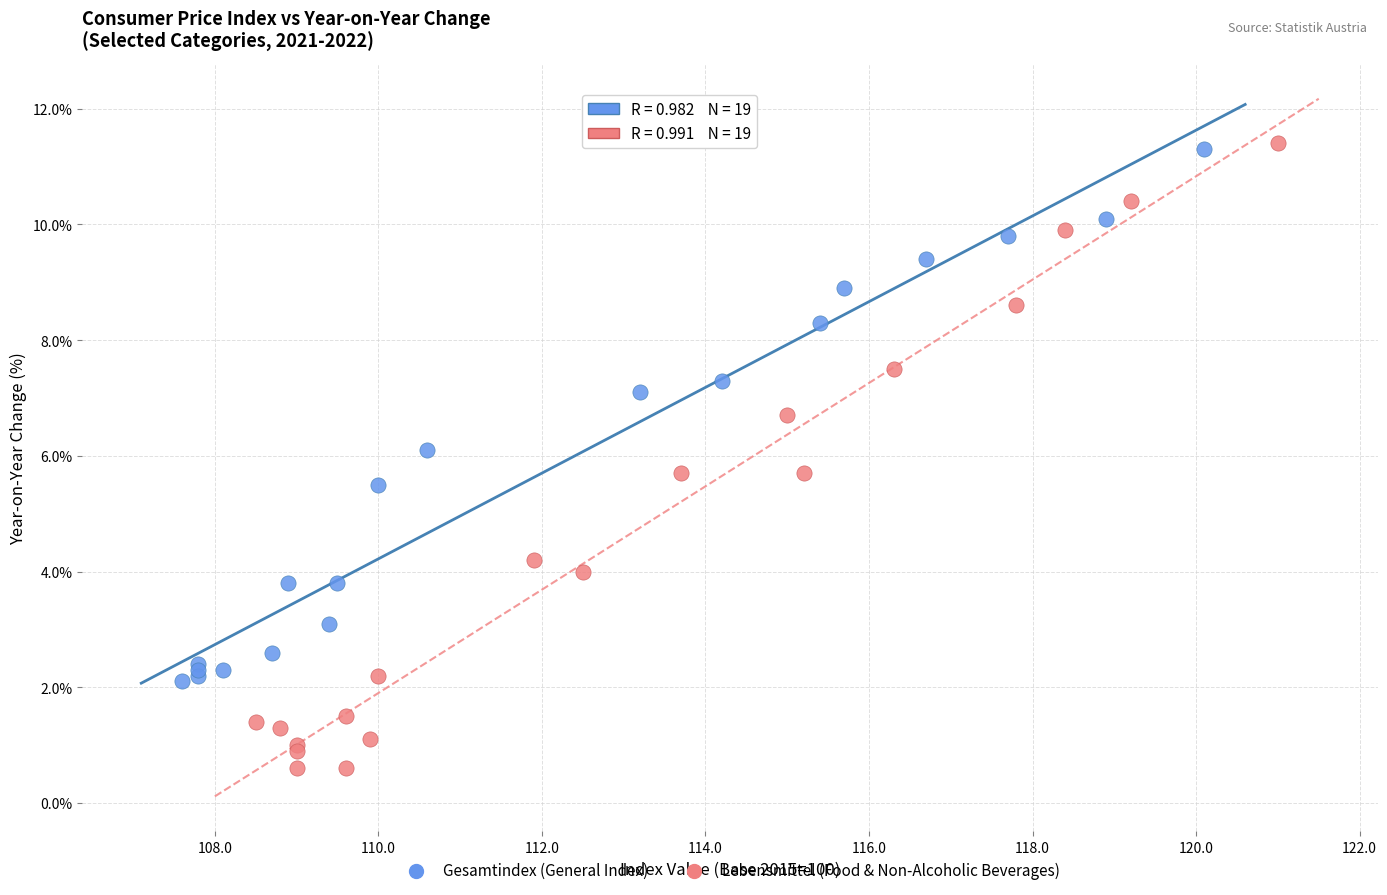

Which series has the widest spread of Y values?

Lebensmittel (Food & Non-Alcoholic Beverages)